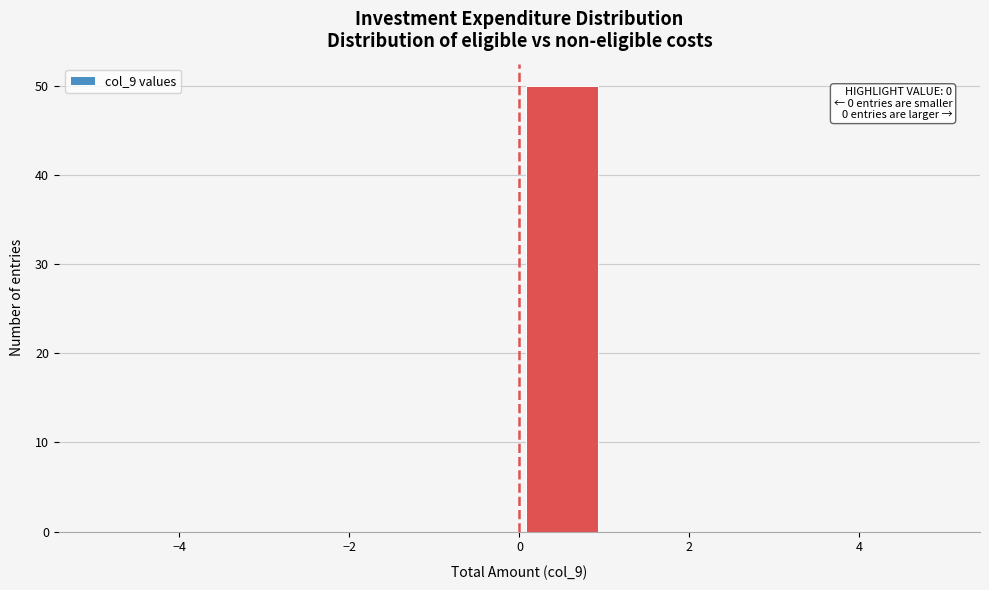

Over which range of the x-axis is the bar tallest?

0 to 1